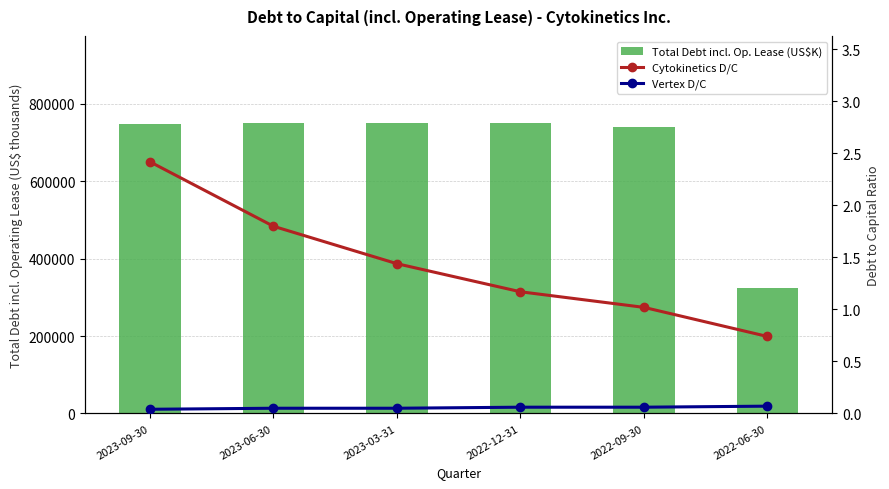

What is the difference between the second highest and second lowest values in the Total Debt incl. Op. Lease (US$K) series?

10351.0